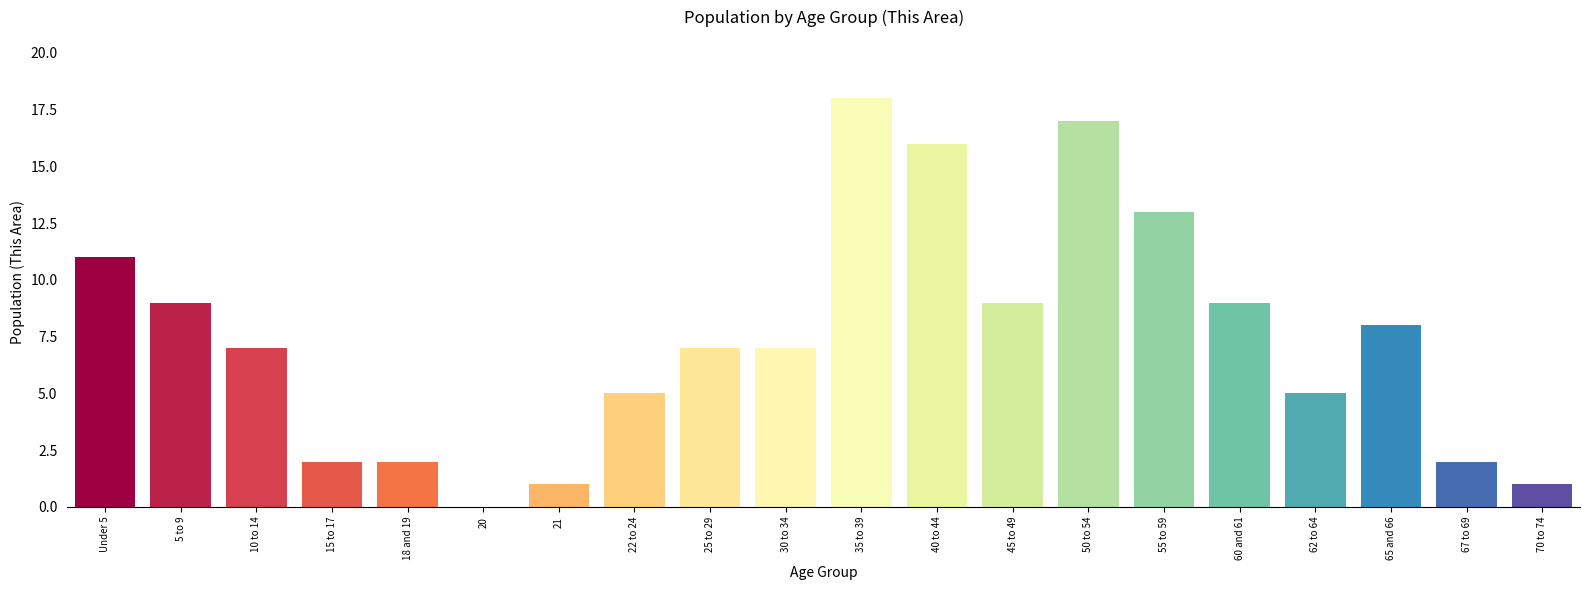

Reading left to right, extract all data points from this chart.

Under 5=11	5 to 9=9	10 to 14=7	15 to 17=2	18 and 19=2	20=0	21=1	22 to 24=5	25 to 29=7	30 to 34=7	35 to 39=18	40 to 44=16	45 to 49=9	50 to 54=17	55 to 59=13	60 and 61=9	62 to 64=5	65 and 66=8	67 to 69=2	70 to 74=1